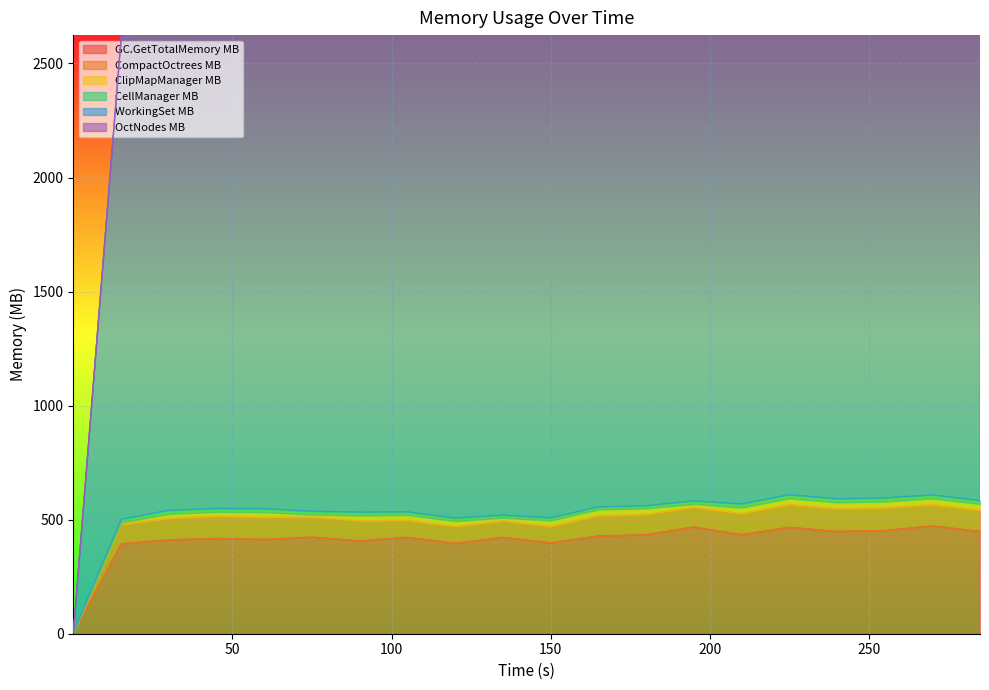

How many data points in CellManager MB are above 14?

12